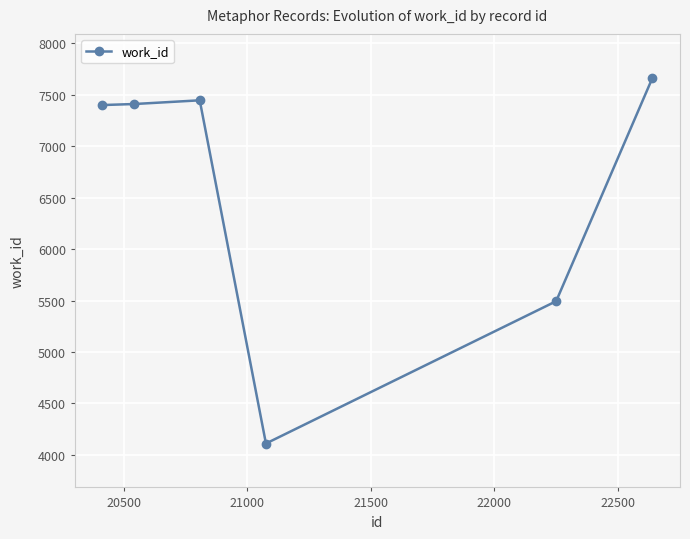

How many data points are less than 7410?

3